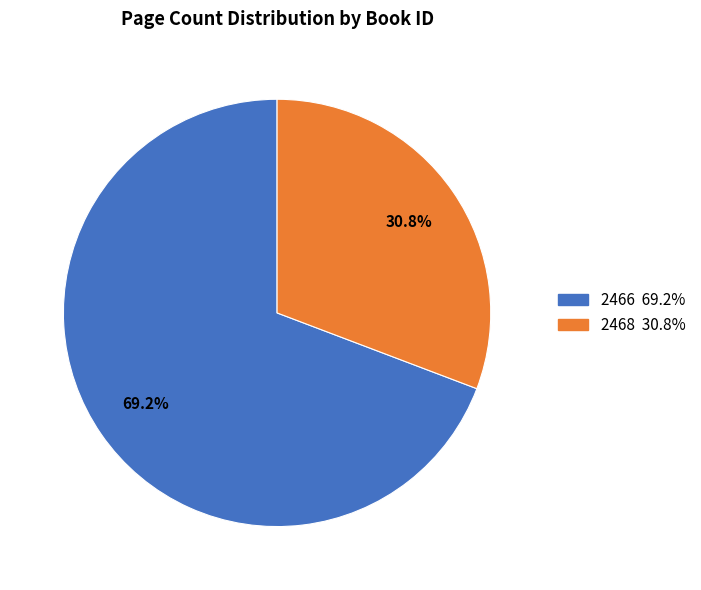

Which category accounts for the majority?

2466